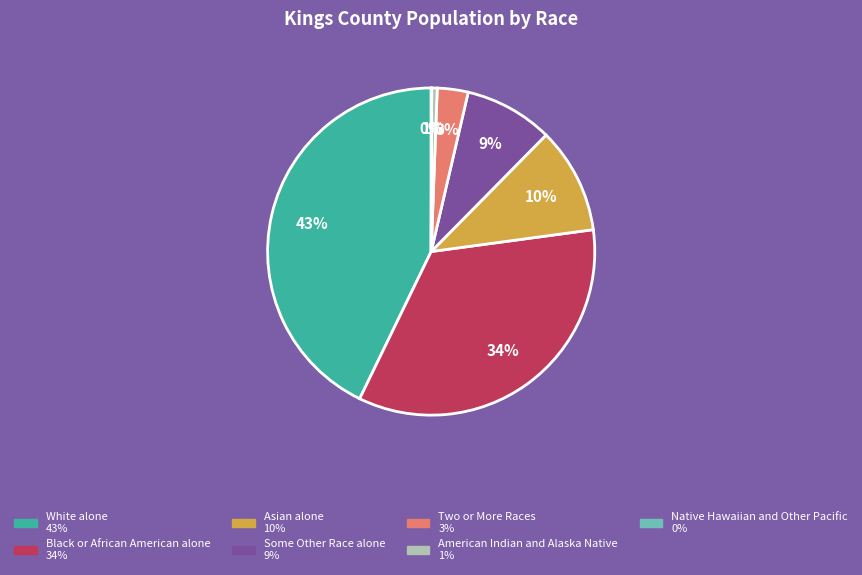

Which has a higher value, Black or African American alone or Two or More Races?

Black or African American alone